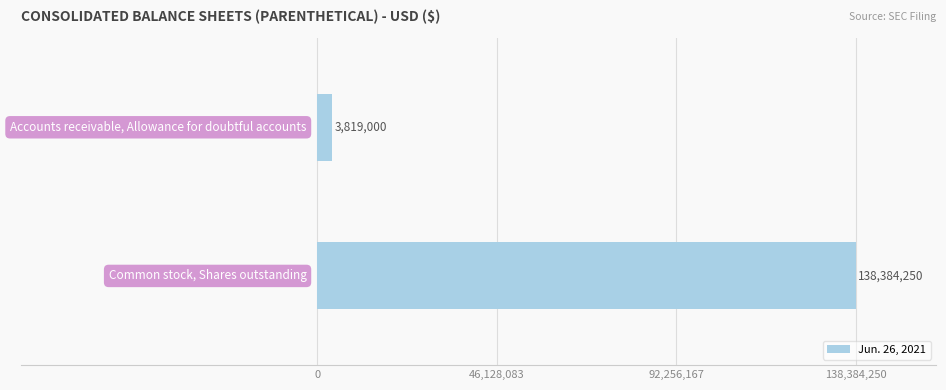

What is the minimum value shown in the chart?

3819000